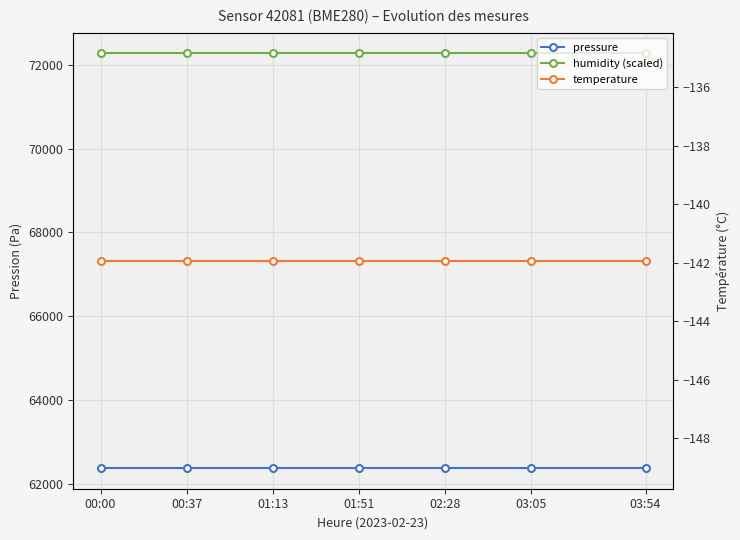

What is the label of the 1st point from the left?

00:00